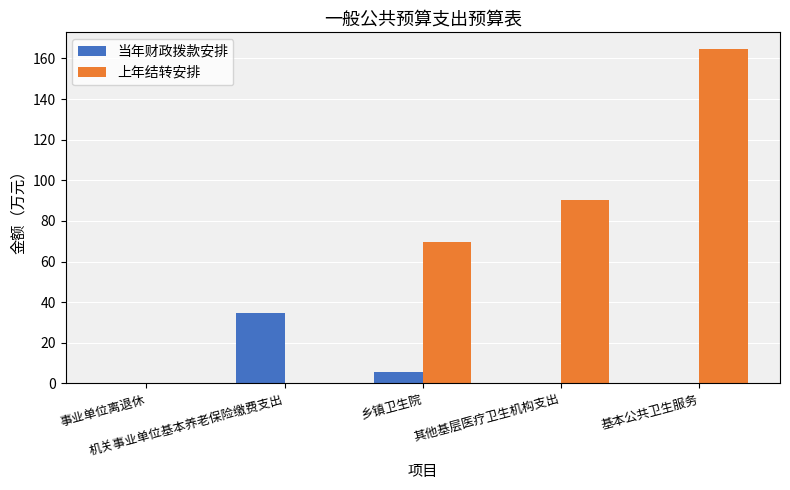

Which series has the largest total across all categories?

上年结转安排